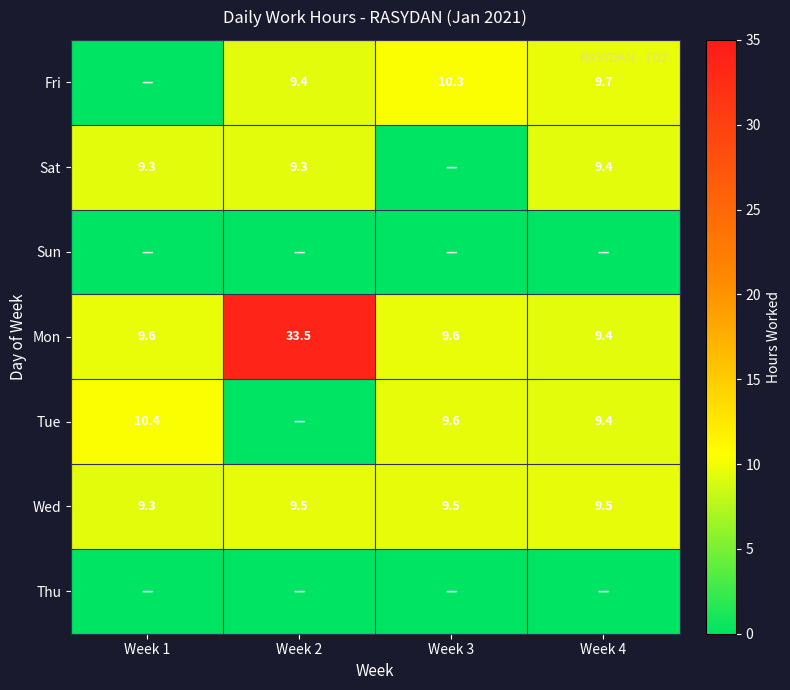

Where is Wed nearest to the value 9?

Week 1